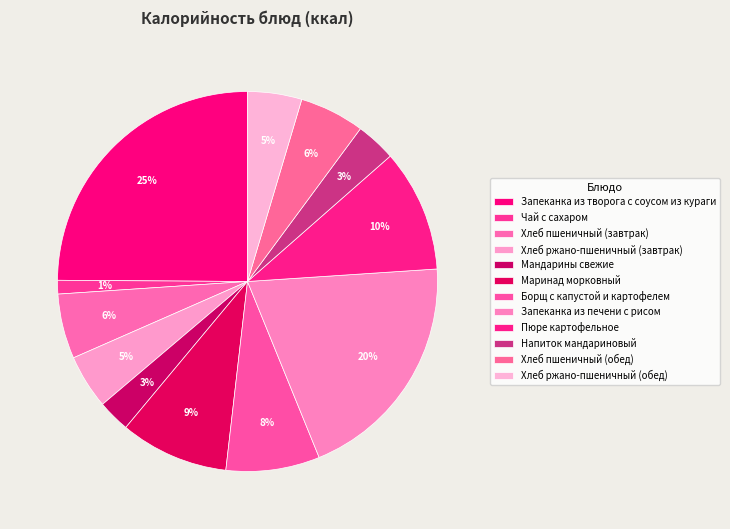

Count the number of slices in the pie.

12